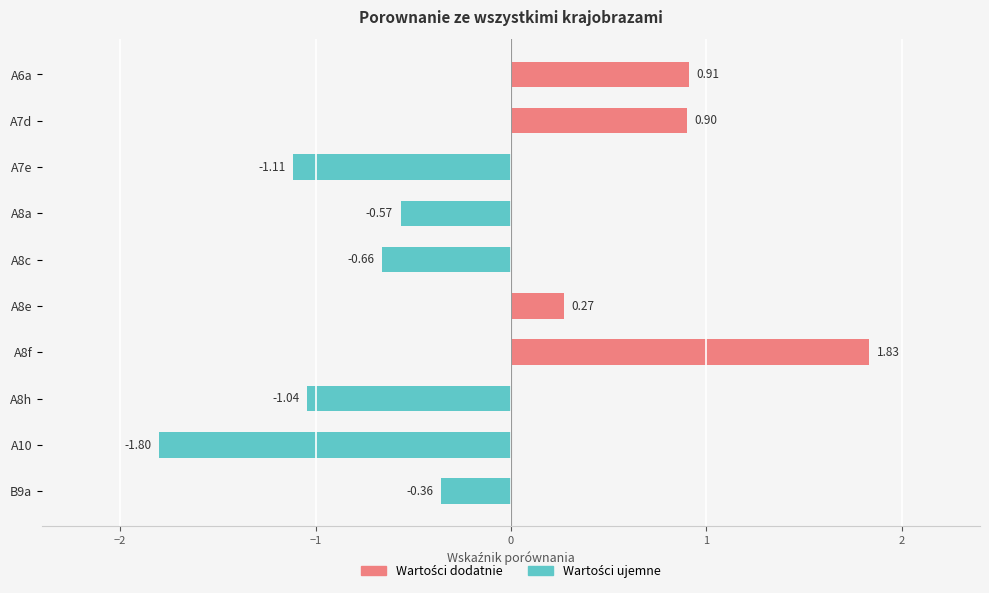

How many values in Wartości ujemne are below zero?

6